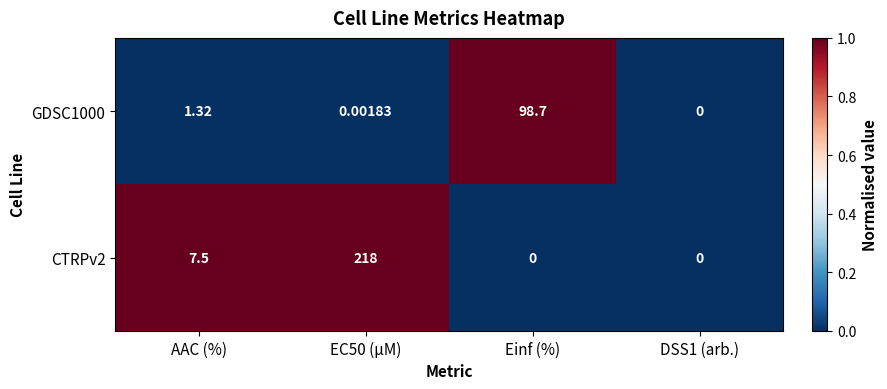

Which category has the highest value in the GDSC1000 series?

Einf (%)